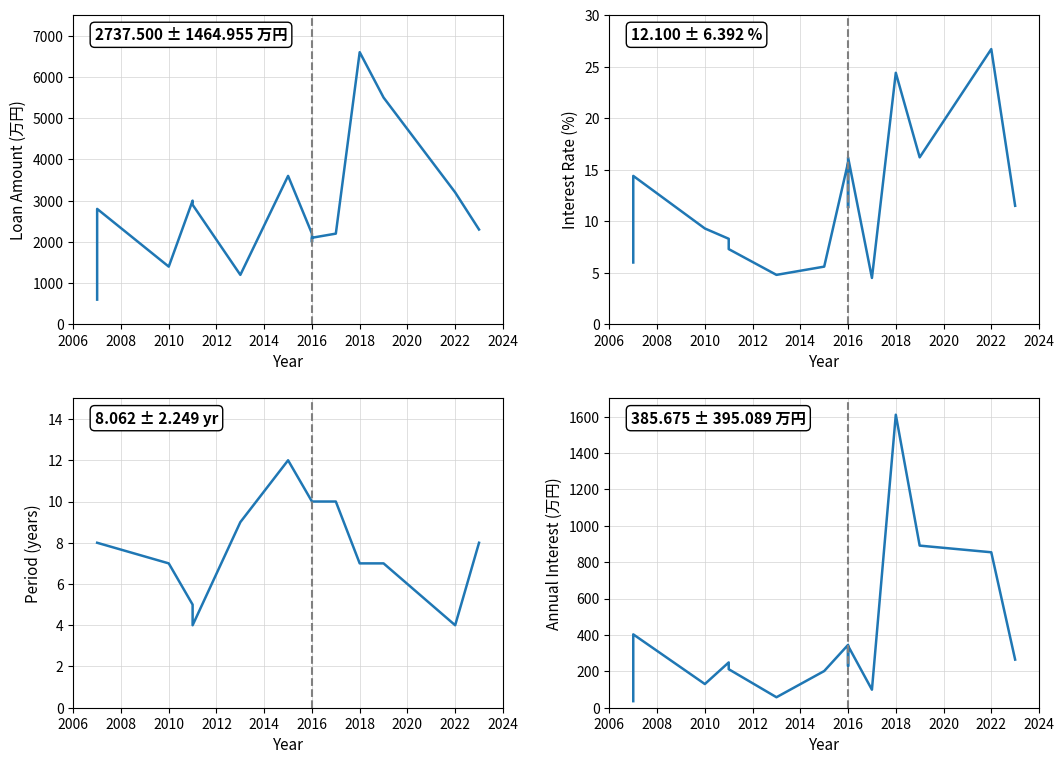

The value of Interest Rate (%) at 15 is 20.7. True or false?

False